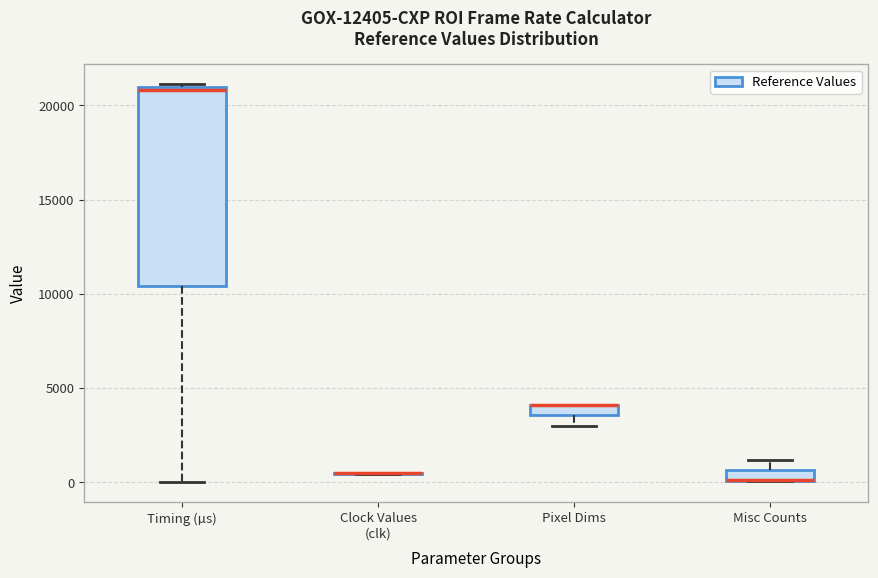

Where is the upper edge of the box for Pixel Dims on the y-axis? The values are not printed on the chart, so give them approximately, as read against the axis.

4000